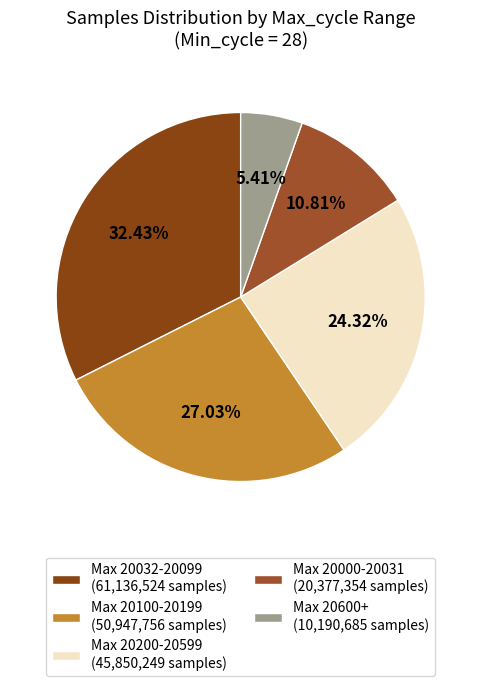

How many segments does this pie chart have?

5